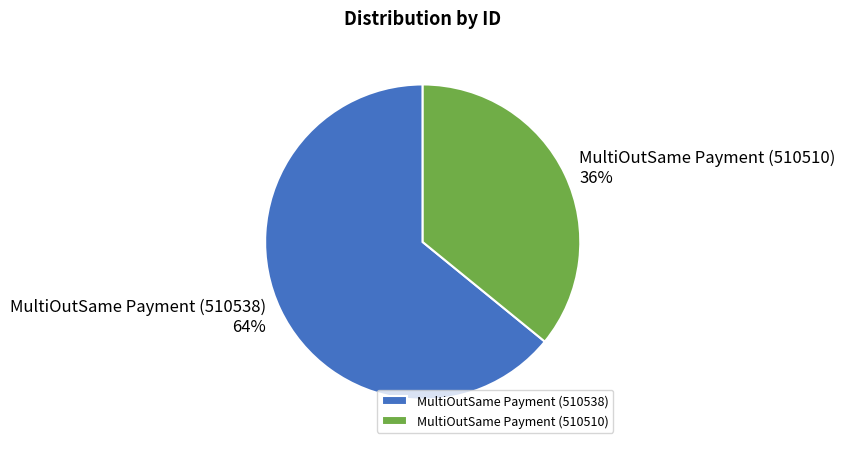

Is it true that MultiOutSame Payment (510510) is 36% of the pie?

True